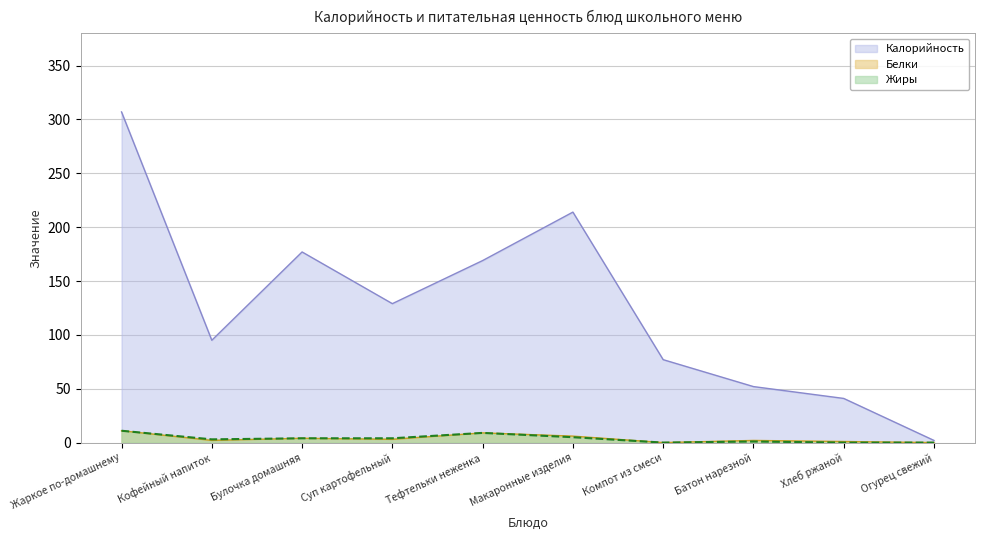

What is the sum of the Жиры values at Хлеб ржаной and Батон нарезной?

1